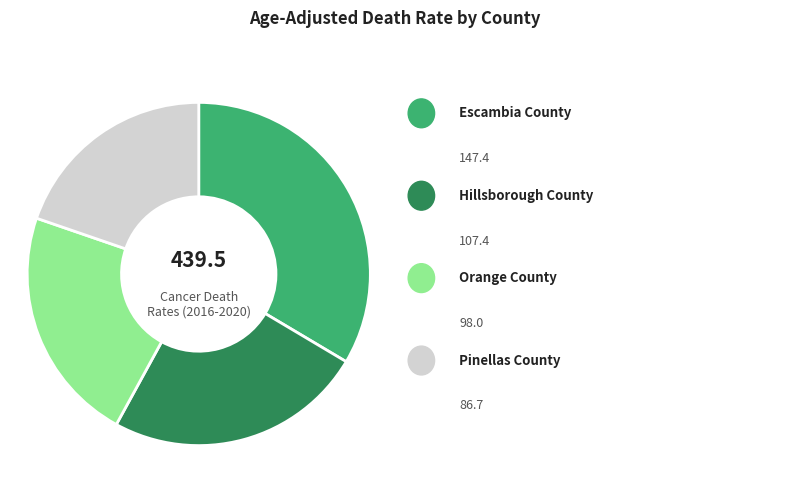

Is there a majority slice in this chart?

No